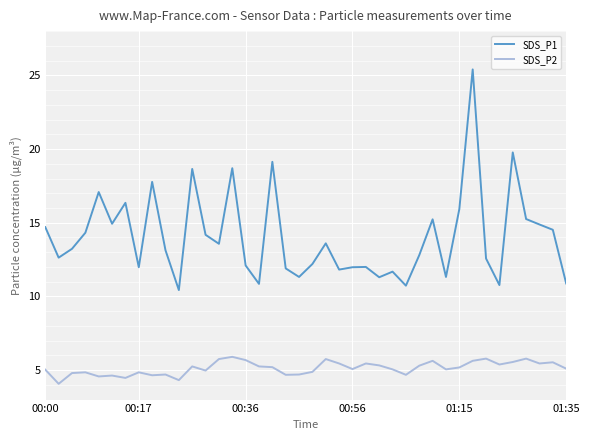

Rank the series by their average value, from lowest to highest.

SDS_P2, SDS_P1